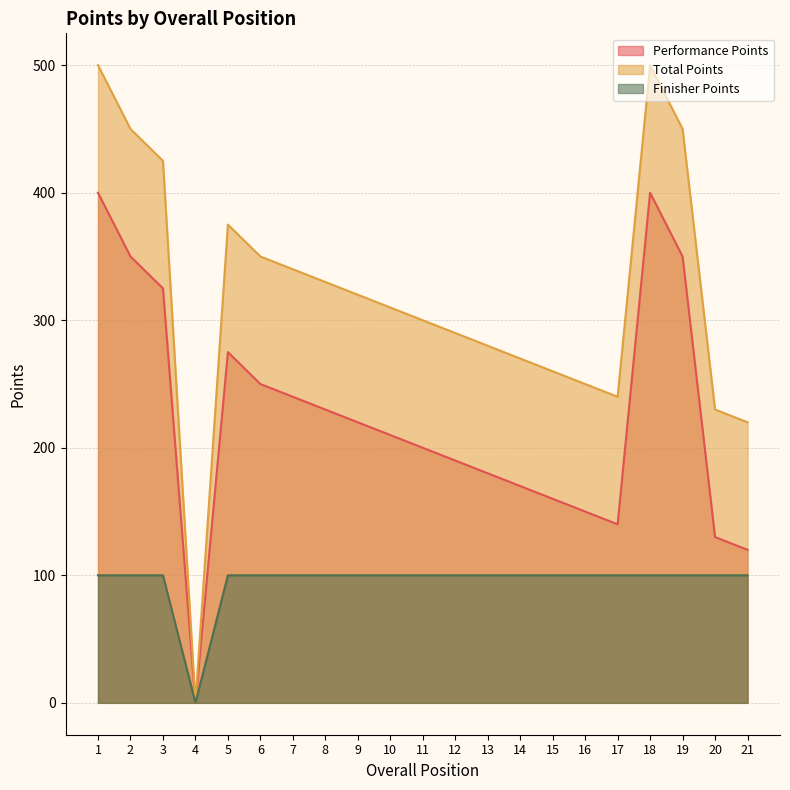

How many lines are shown in the chart?

3